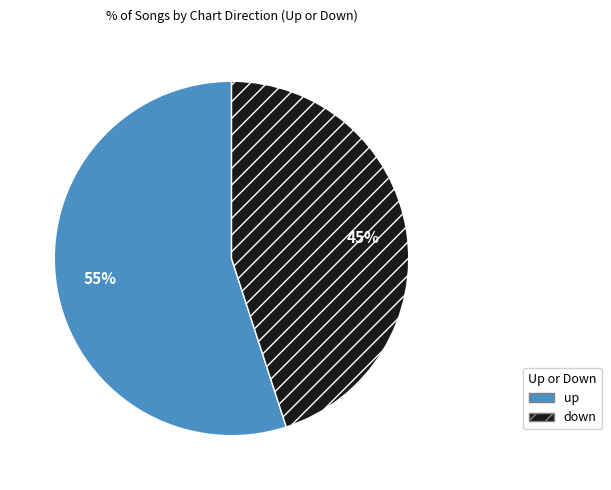

Is the sum of down and up greater than half?

Yes